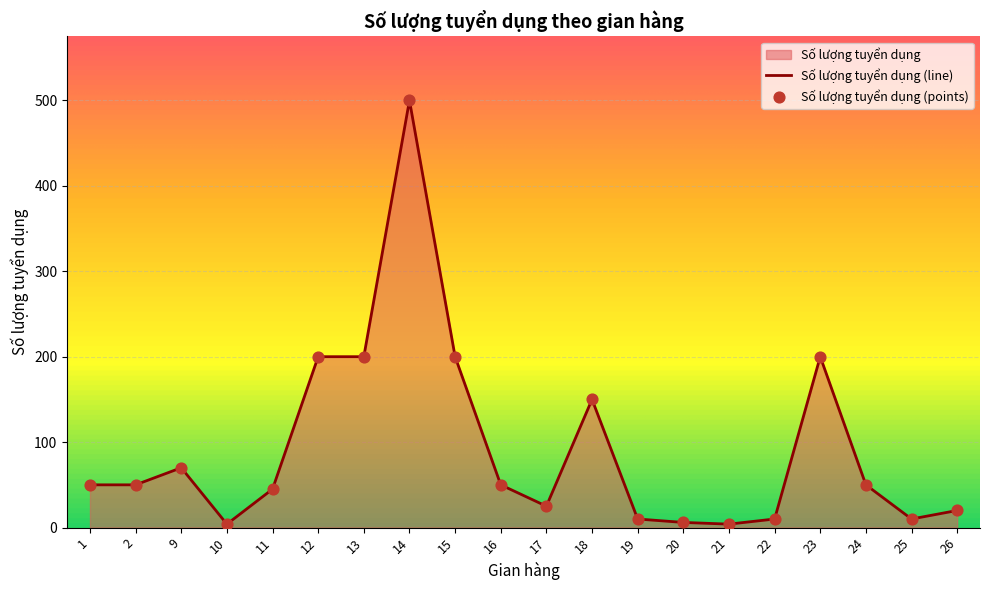

Between 18 and 19, which is larger?

18